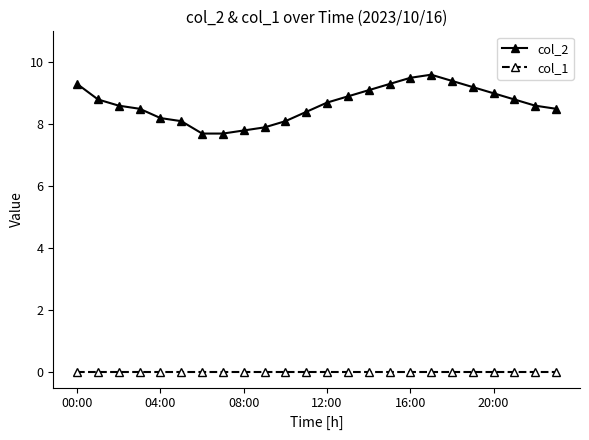

At how many categories does at least one series exceed 1?

24